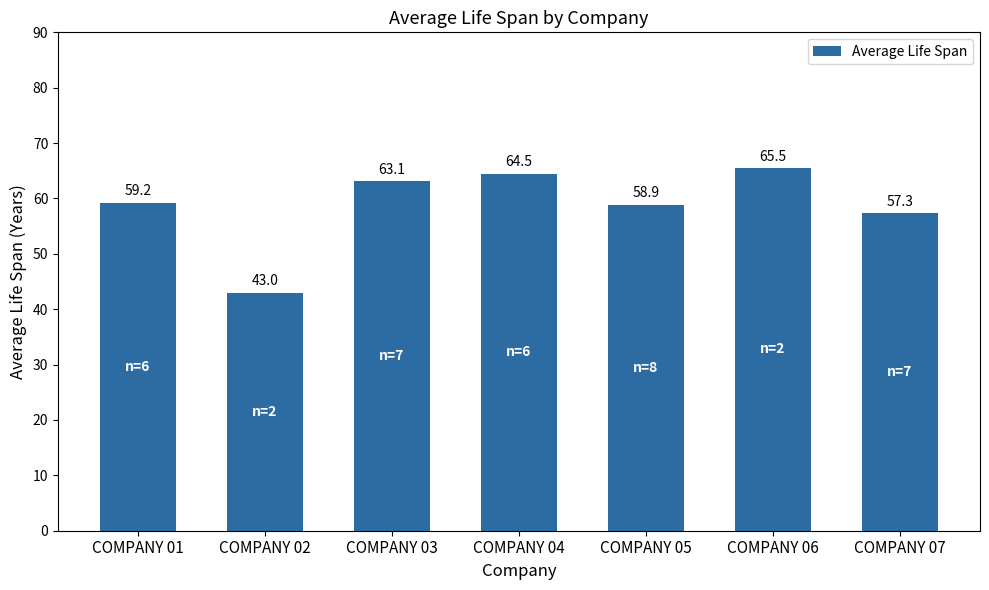

What is the difference between the values at COMPANY 06 and COMPANY 05?

6.6